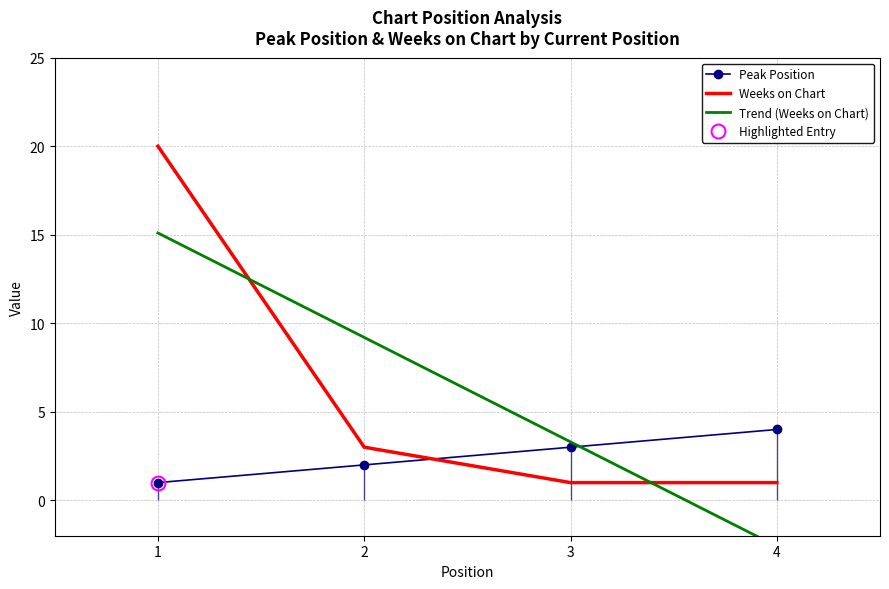

How many values in the Peak Position series are below 3?

2